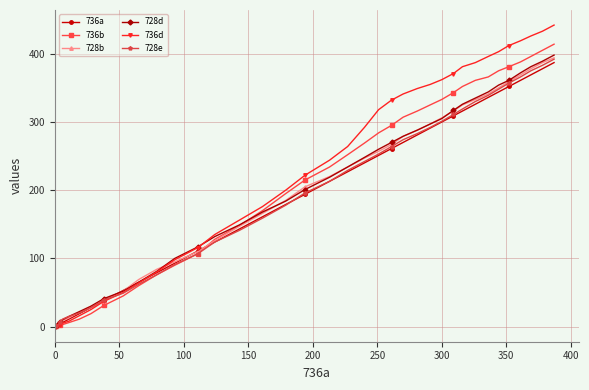

How many categories are shown in the chart?

40